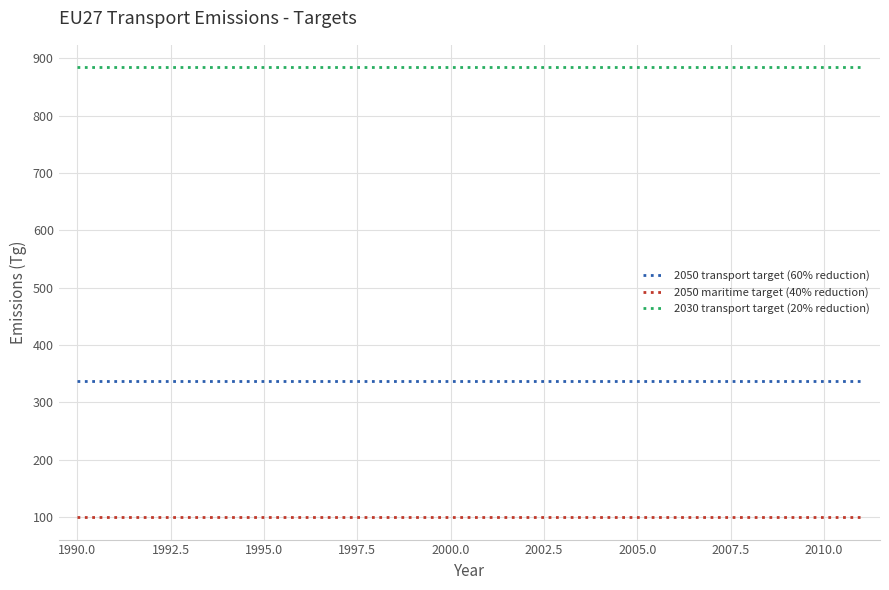

Rank the series by their average value, from lowest to highest.

2050 maritime target (40% reduction), 2050 transport target (60% reduction), 2030 transport target (20% reduction)